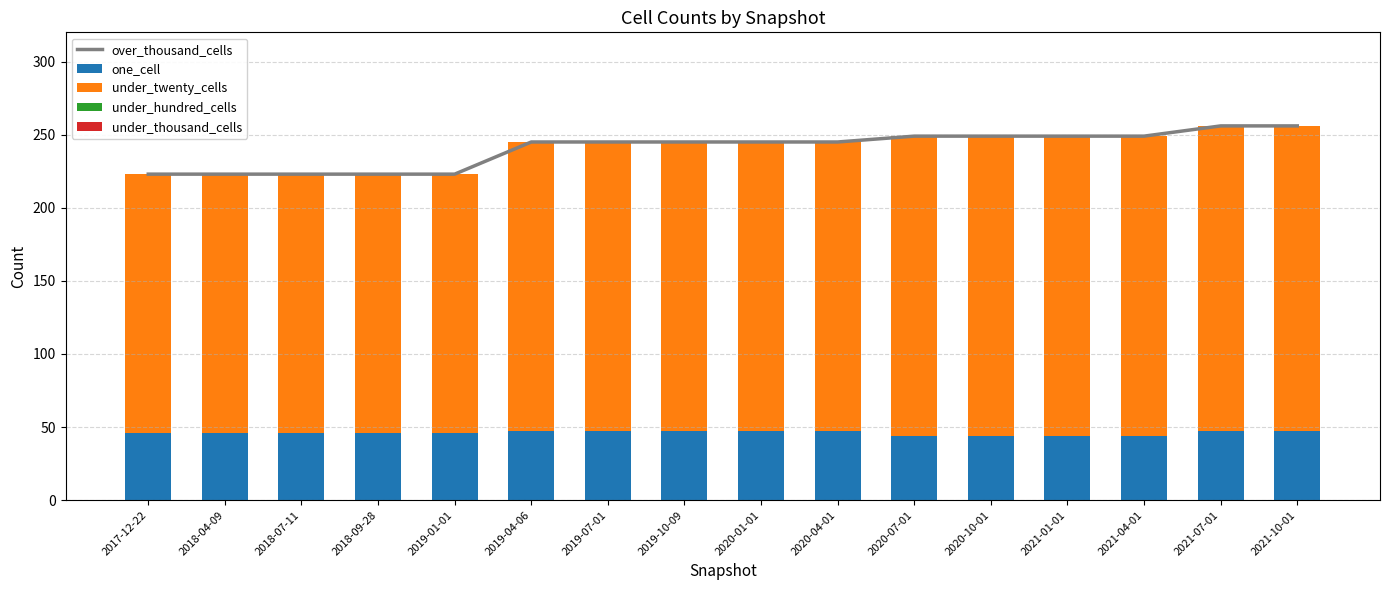

Which series has the largest total across all categories?

over_thousand_cells